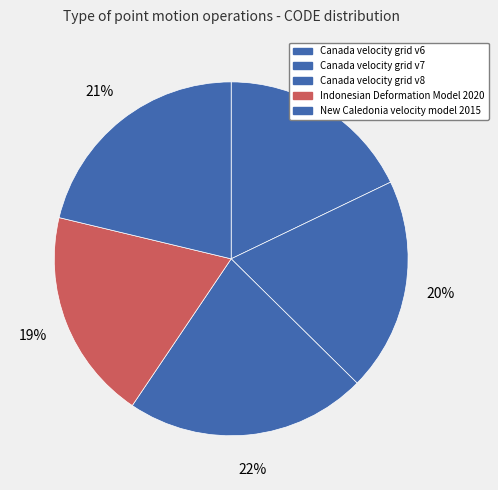

How many slices are in this pie chart?

5